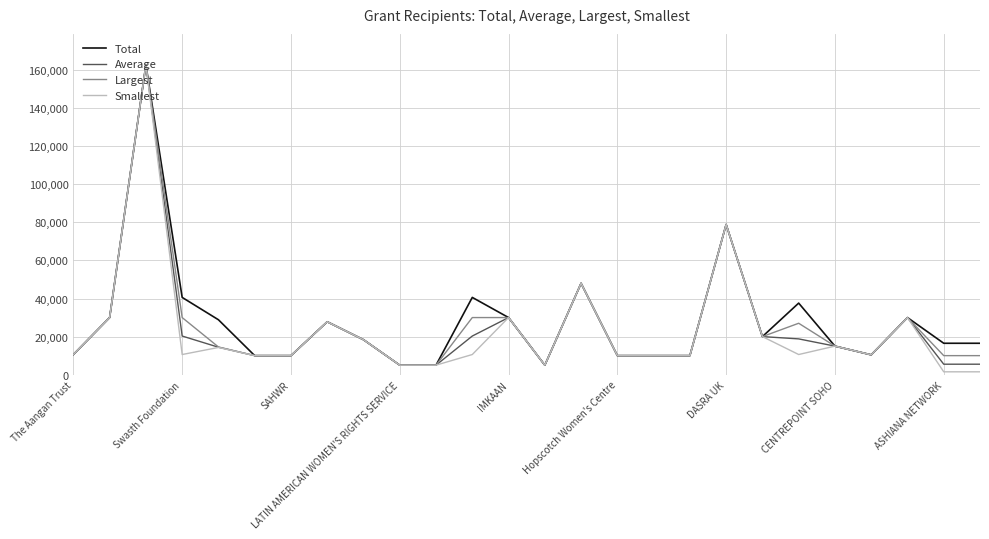

What is the minimum value for Largest?

5000